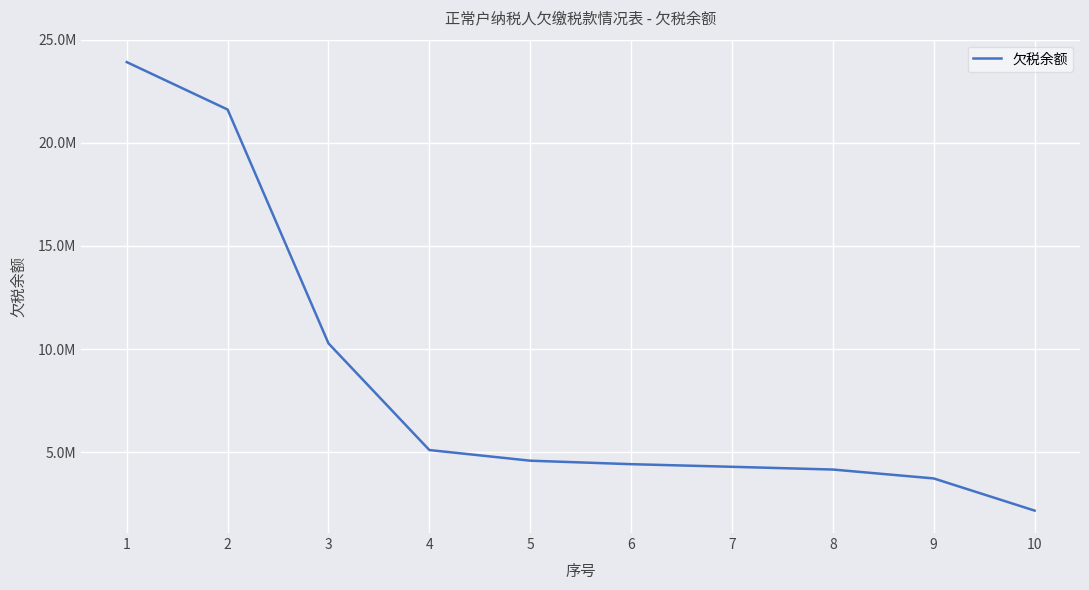

Does the chart have visible grid lines?

Yes